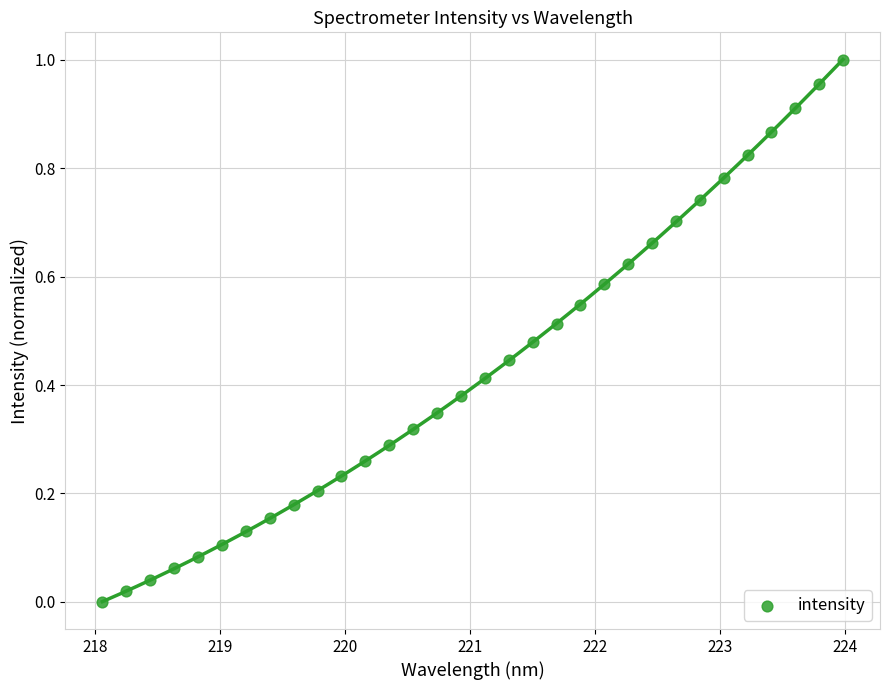

What is the range of X values (max minus min)?

5.9